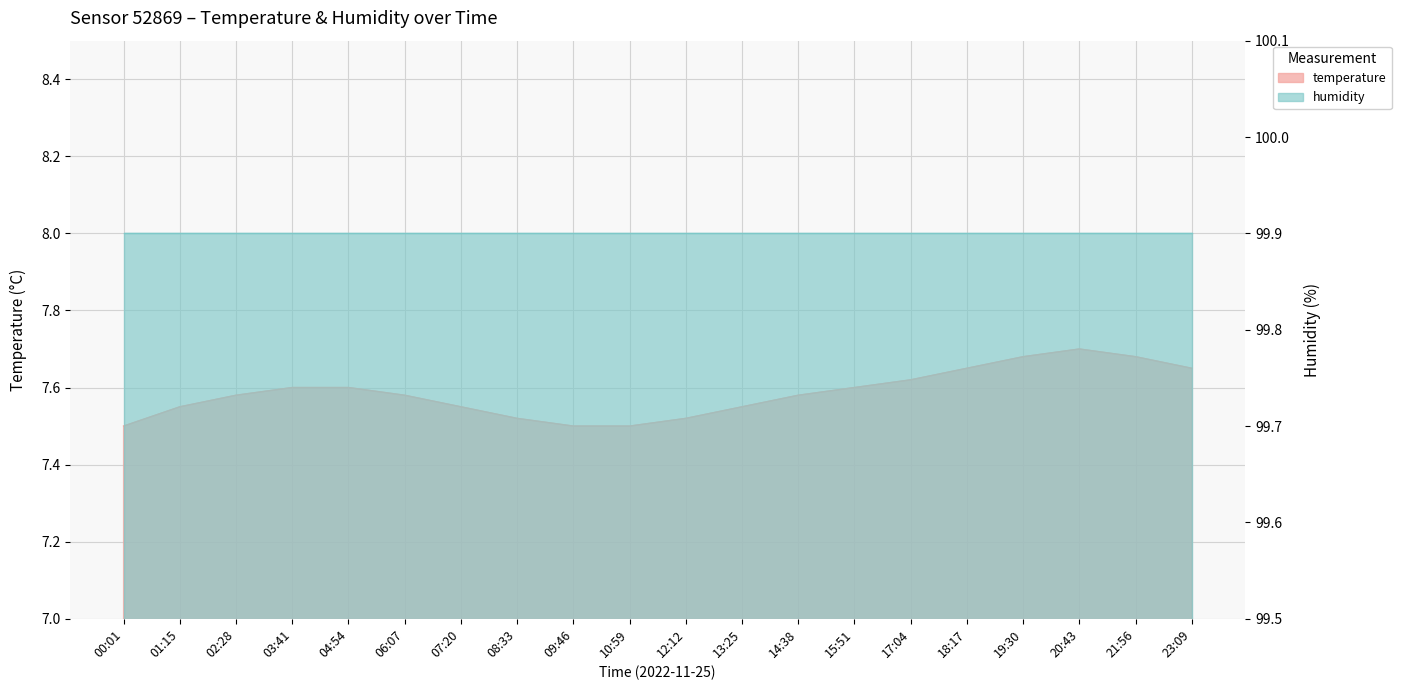

Reading left to right, what are all the values shown in this chart?

00:01=7.5	01:15=7.5	02:28=7.6	03:41=7.6	04:54=7.6	06:07=7.6	07:20=7.5	08:33=7.5	09:46=7.5	10:59=7.5	12:12=7.5	13:25=7.5	14:38=7.6	15:51=7.6	17:04=7.6	18:17=7.7	19:30=7.7	20:43=7.7	21:56=7.7	23:09=7.7